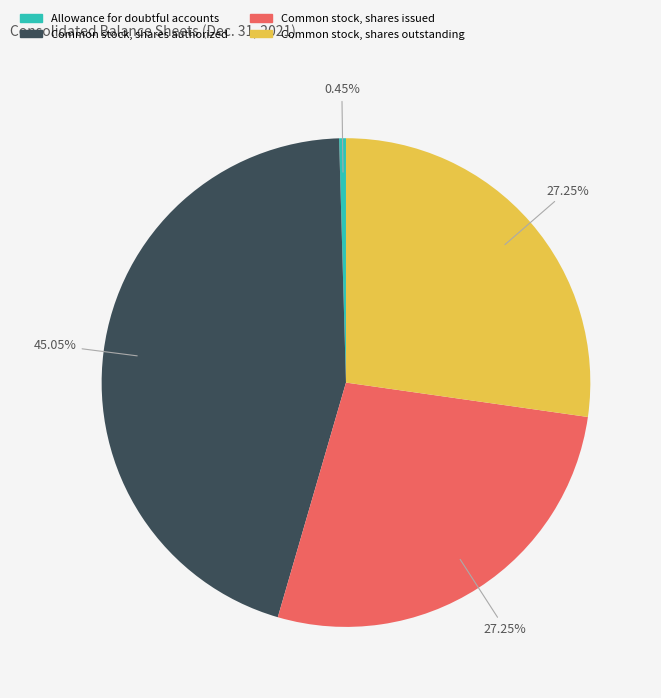

What is the ratio of the value at Common stock, shares outstanding to the value at Common stock, shares issued?

1.0